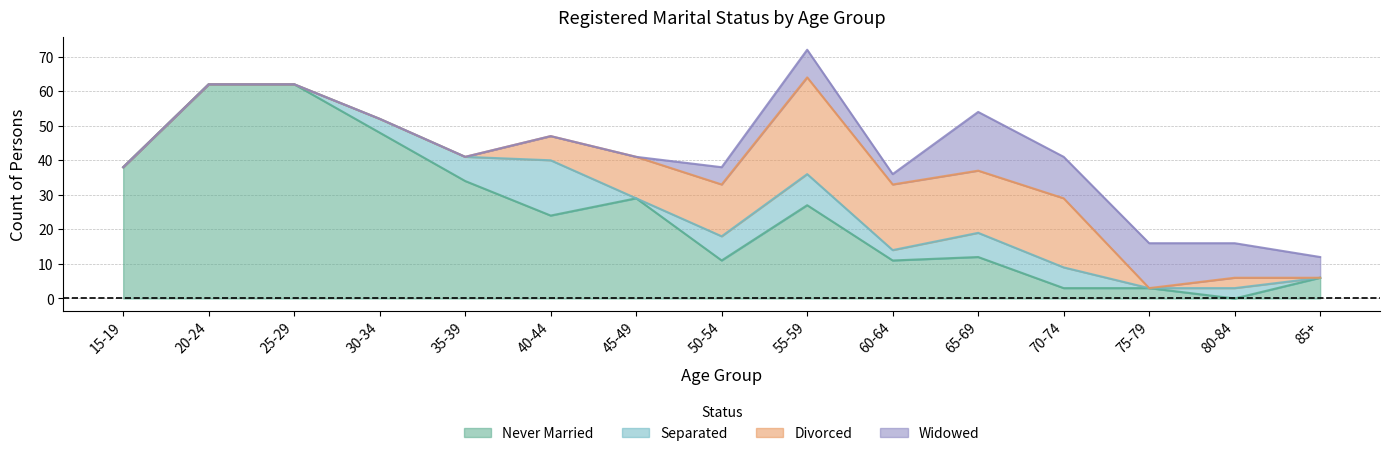

Does the chart display data point markers on the line(s)?

No